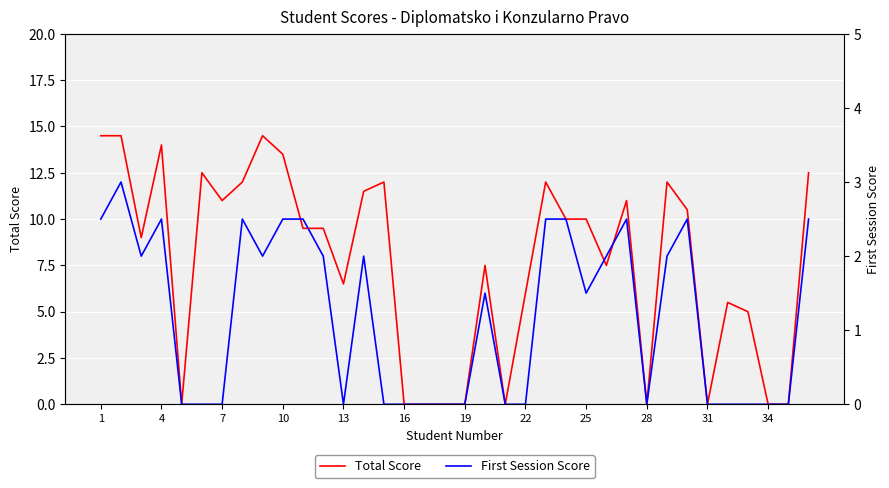

What is the highest value of the Total Score series?

14.5